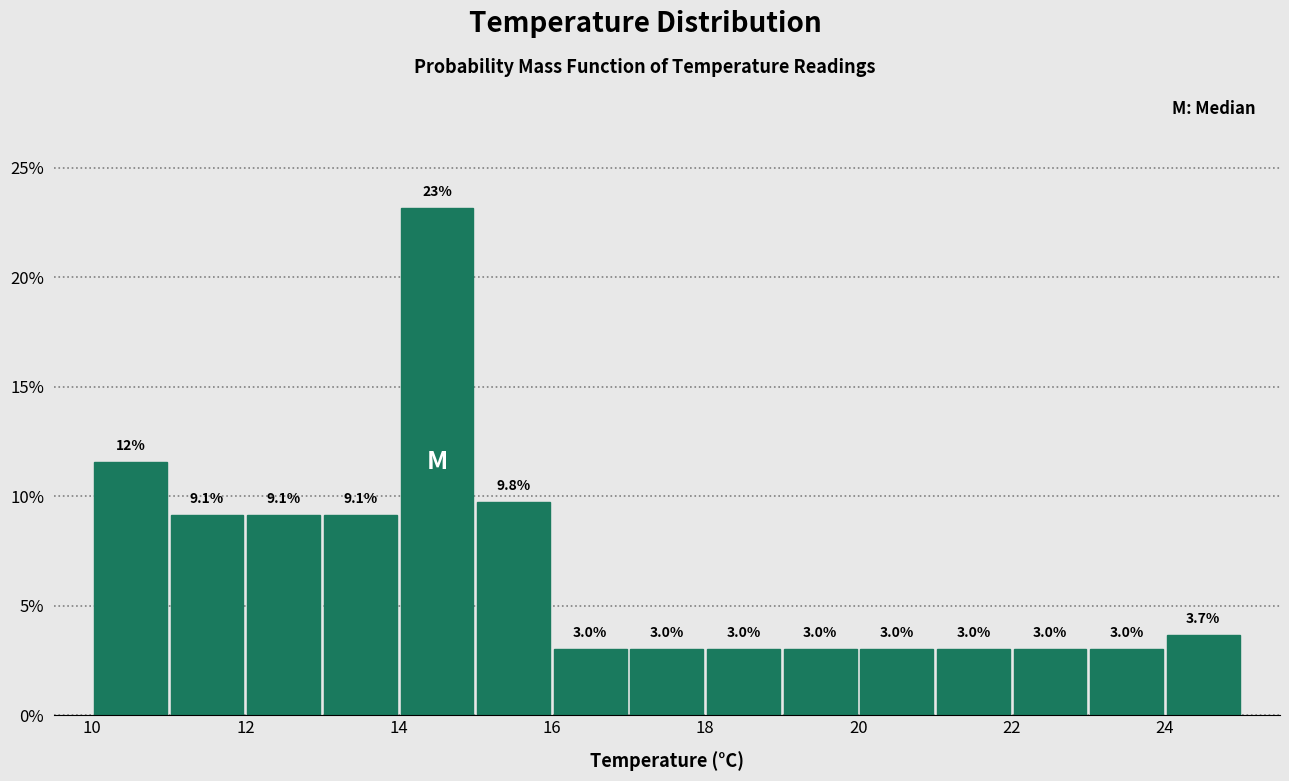

Over which range of the x-axis is the bar tallest?

14 to 15